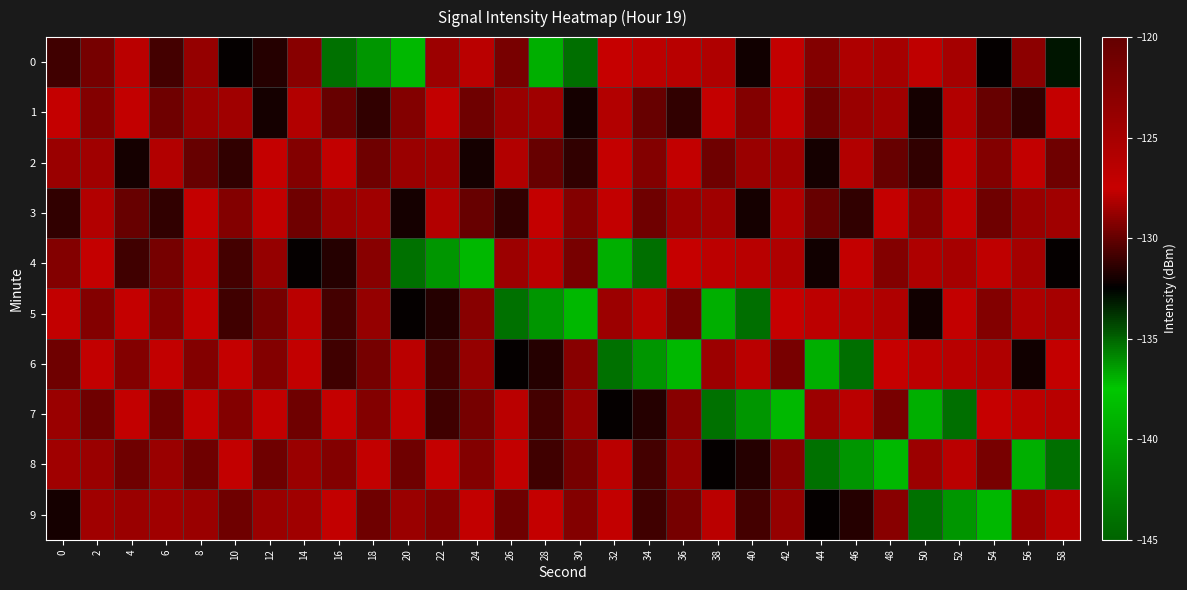

List the series in order of their peak value, lowest first.

1, 2, 3, 0, 4, 5, 6, 7, 8, 9